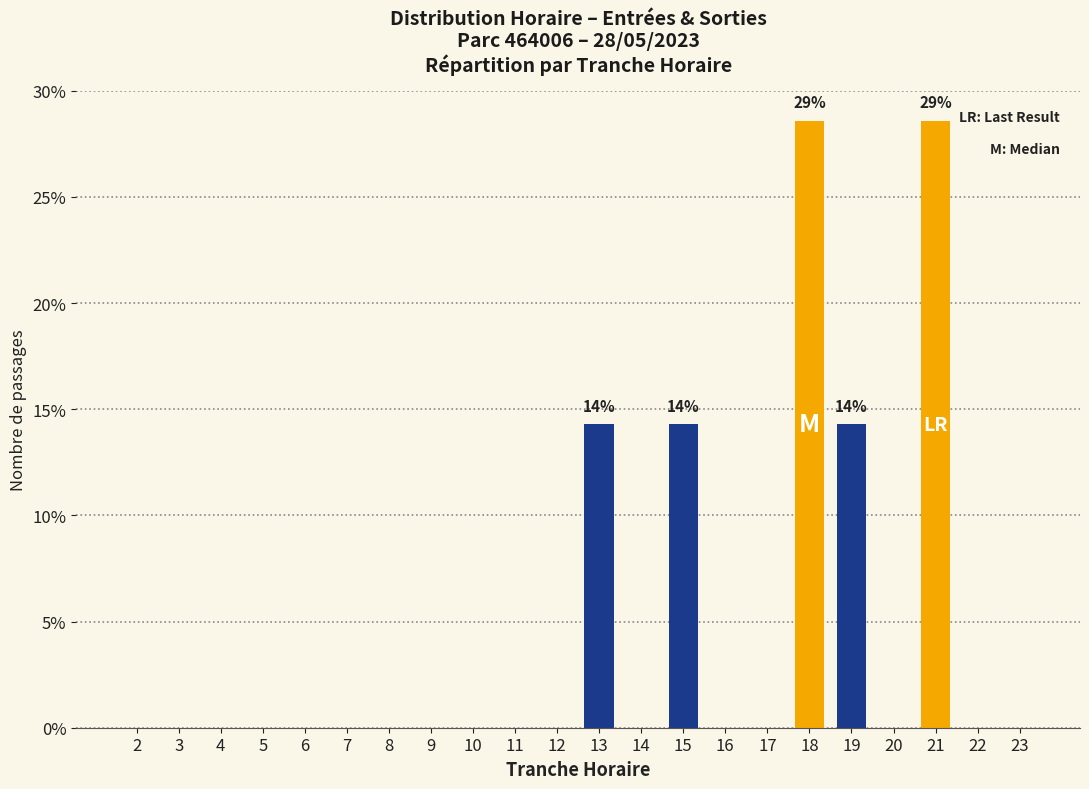

Reading right to left, extract all data points from this chart.

23=0.0	22=0.0	21=28.6	20=0.0	19=14.3	18=28.6	17=0.0	16=0.0	15=14.3	14=0.0	13=14.3	12=0.0	11=0.0	10=0.0	9=0.0	8=0.0	7=0.0	6=0.0	5=0.0	4=0.0	3=0.0	2=0.0